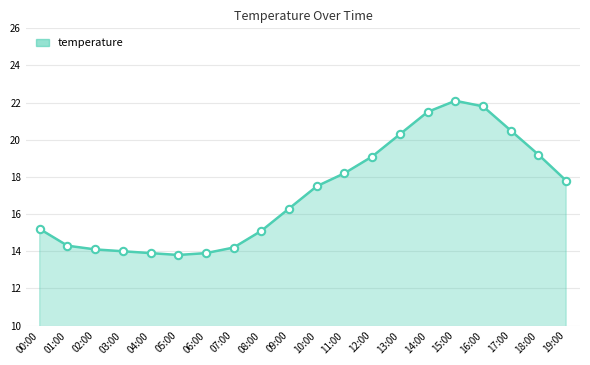

Approximately how many times larger is the value at 00:00 compared to 06:00?

1.1